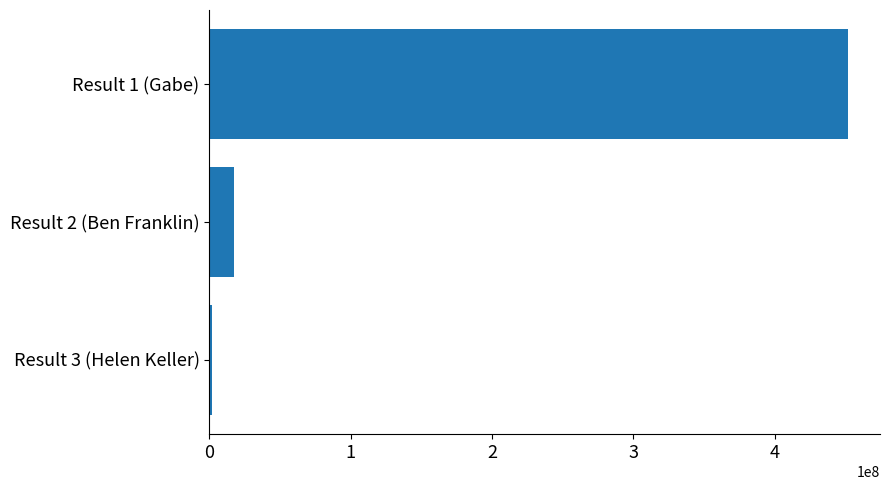

Reading top to bottom, list all the values displayed in this chart.

Result 1 (Gabe)=452014608	Result 2 (Ben Franklin)=17218090	Result 3 (Helen Keller)=1851516